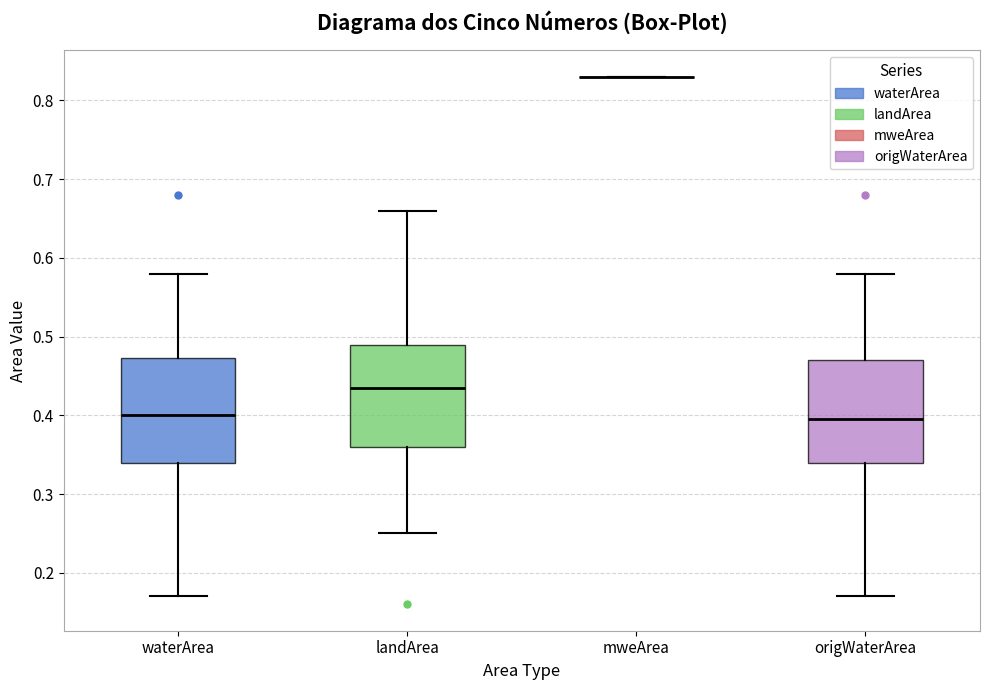

Reading left to right, read every box against the y-axis: the position of its median line, the range the box covers, and the ends of its whiskers. The values are not printed on the chart, so give them approximately, as read against the axis.

waterArea: median 0.40, box 0.34 to 0.47, whiskers 0.17 to 0.58
landArea: median 0.44, box 0.36 to 0.49, whiskers 0.25 to 0.66
mweArea: box collapsed to a line at 0.83, whiskers 0.83 to 0.83
origWaterArea: median 0.40, box 0.34 to 0.47, whiskers 0.17 to 0.58